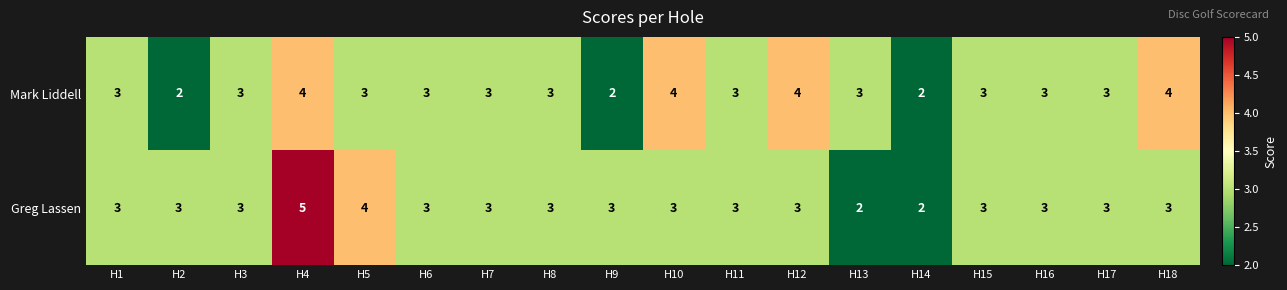

Count the Greg Lassen values in the range 3 to 4.

15